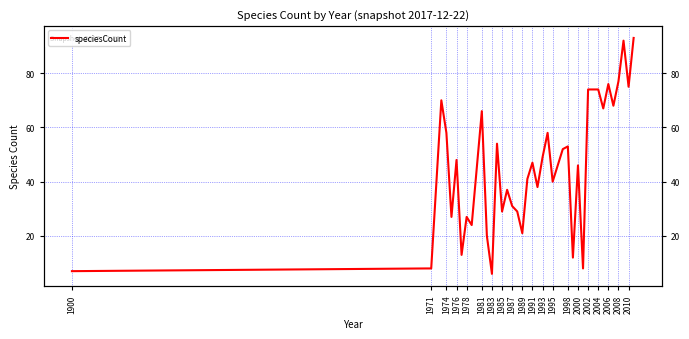

What position from the left is 2010?

20